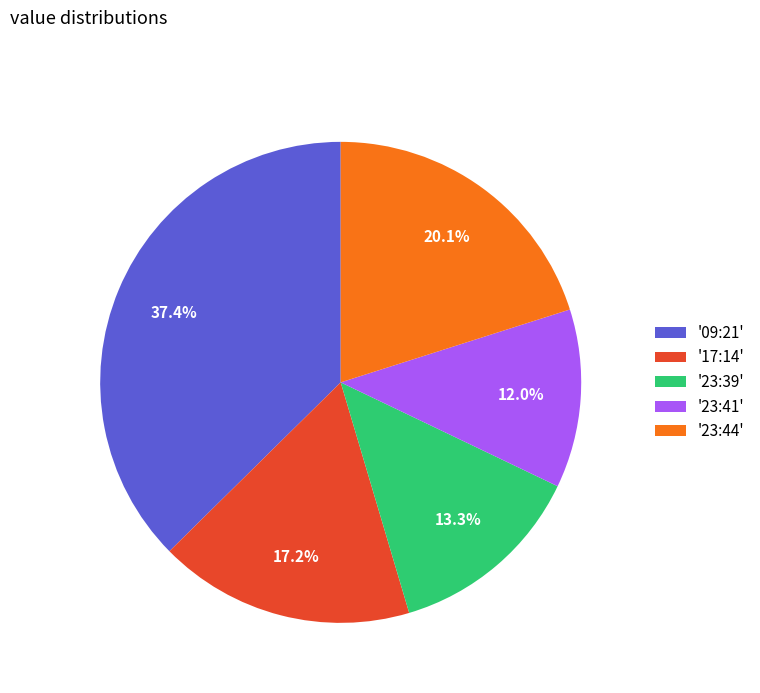

Rank the categories by value from highest to lowest.

'09:21', '23:44', '17:14', '23:39', '23:41'